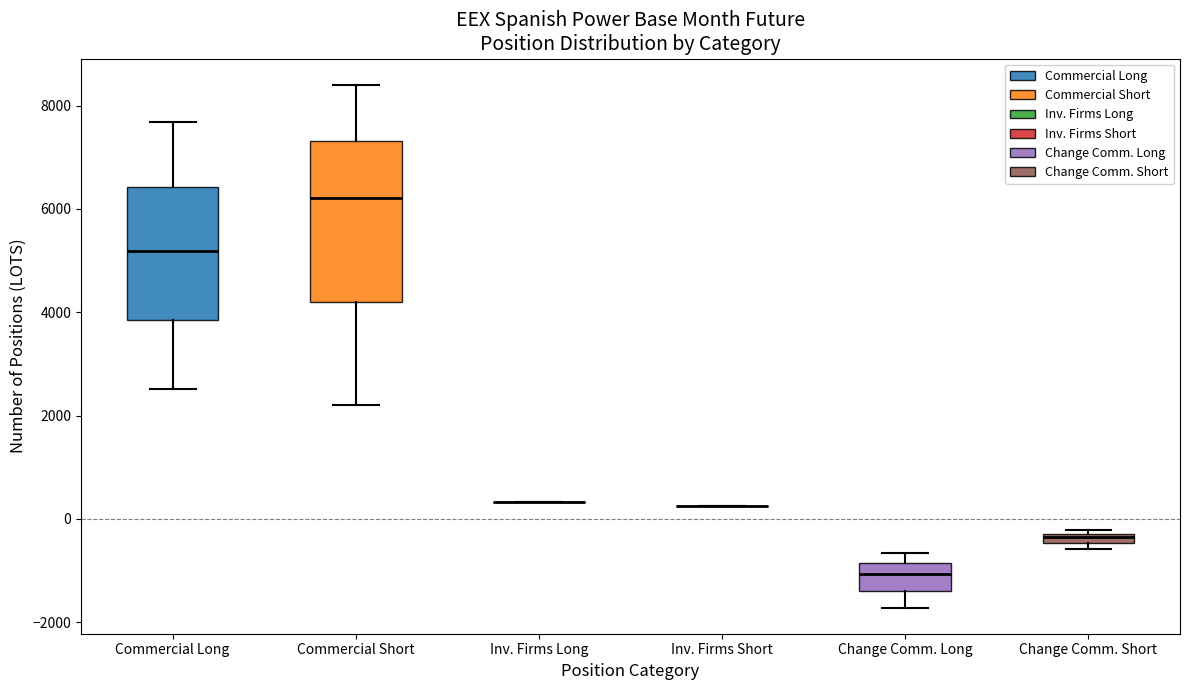

Comparing the boxes themselves (not the whiskers), which one is the tallest?

Commercial Short